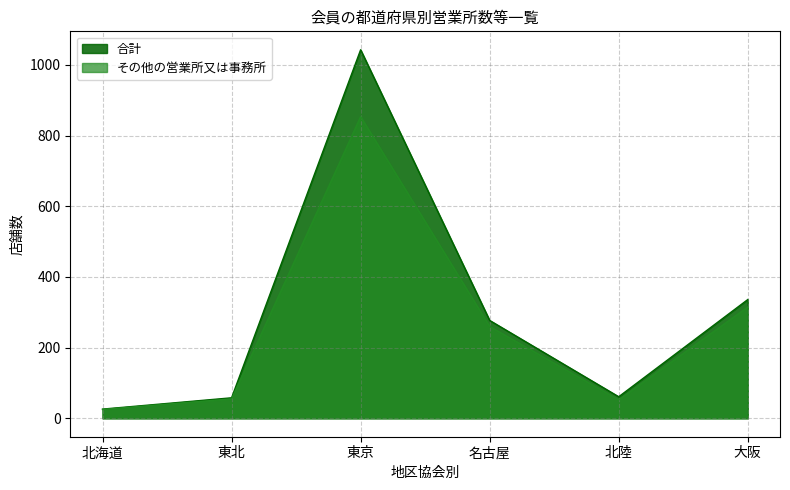

How many interior local peaks does the その他の営業所又は事務所 series have?

1